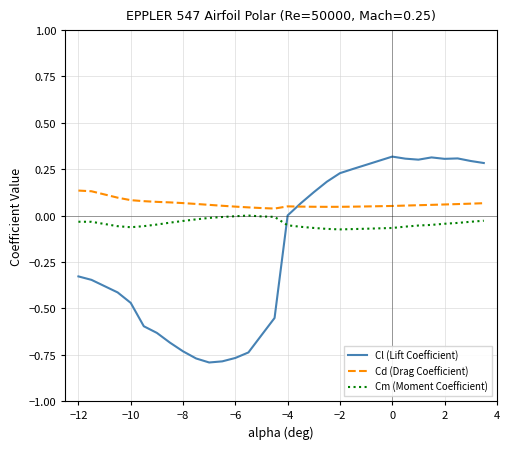

List the series in order of their peak value, highest first.

Cl (Lift Coefficient), Cd (Drag Coefficient), Cm (Moment Coefficient)